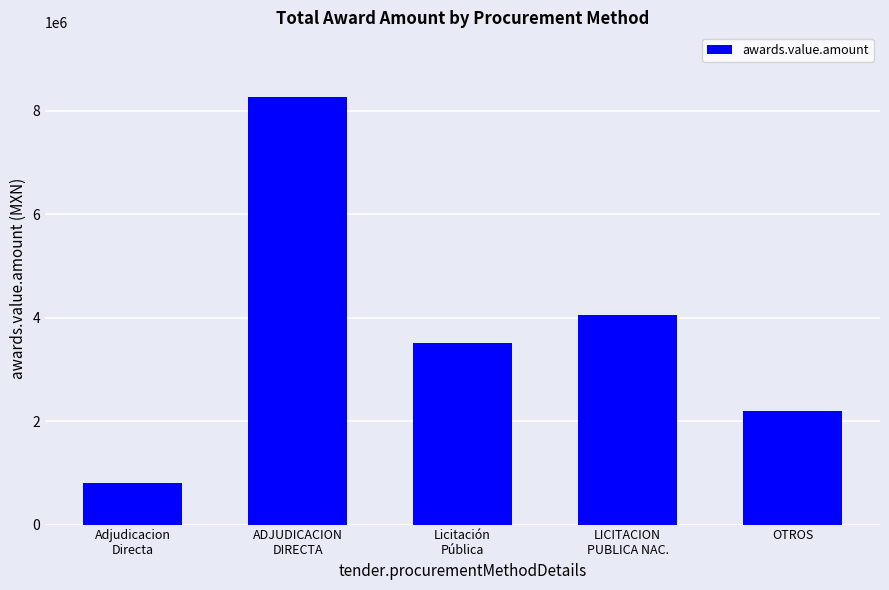

Count the number of categories in the chart.

5